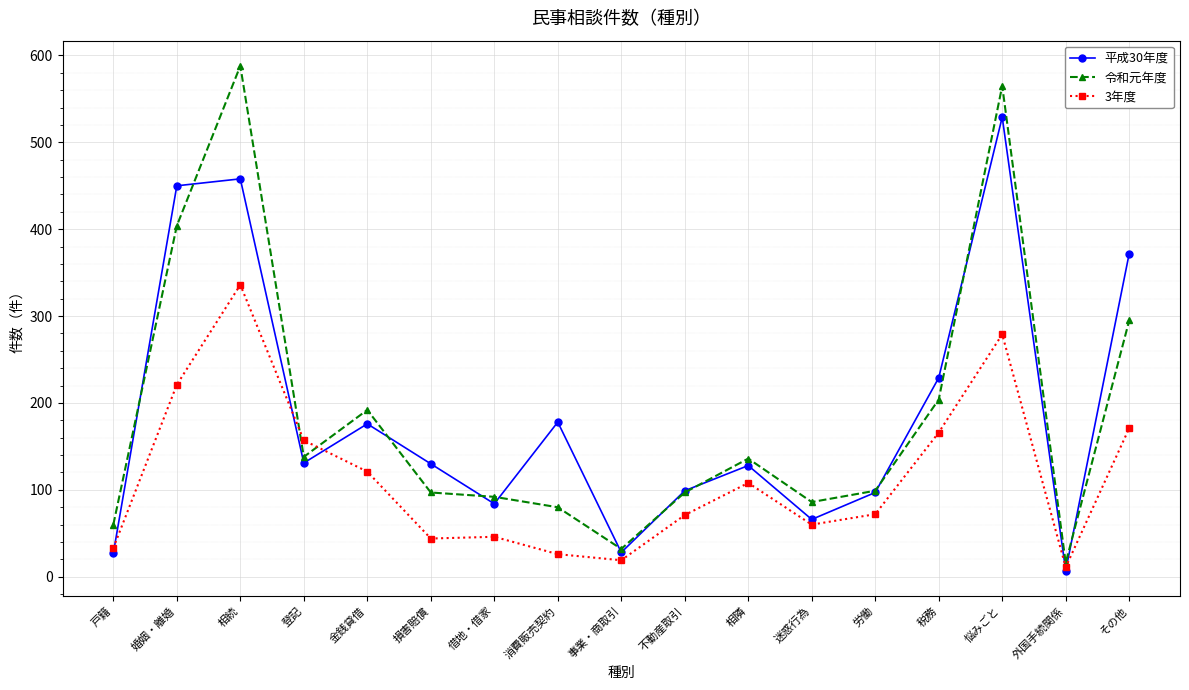

How many interior local peaks does the 平成30年度 series have?

5